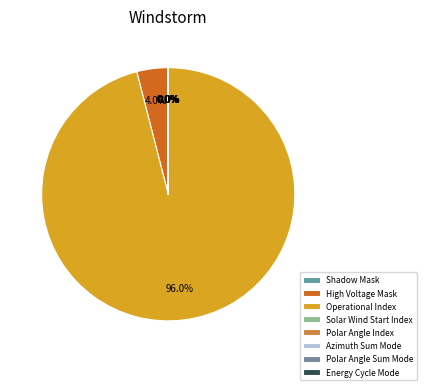

How many slices are in this pie chart?

8